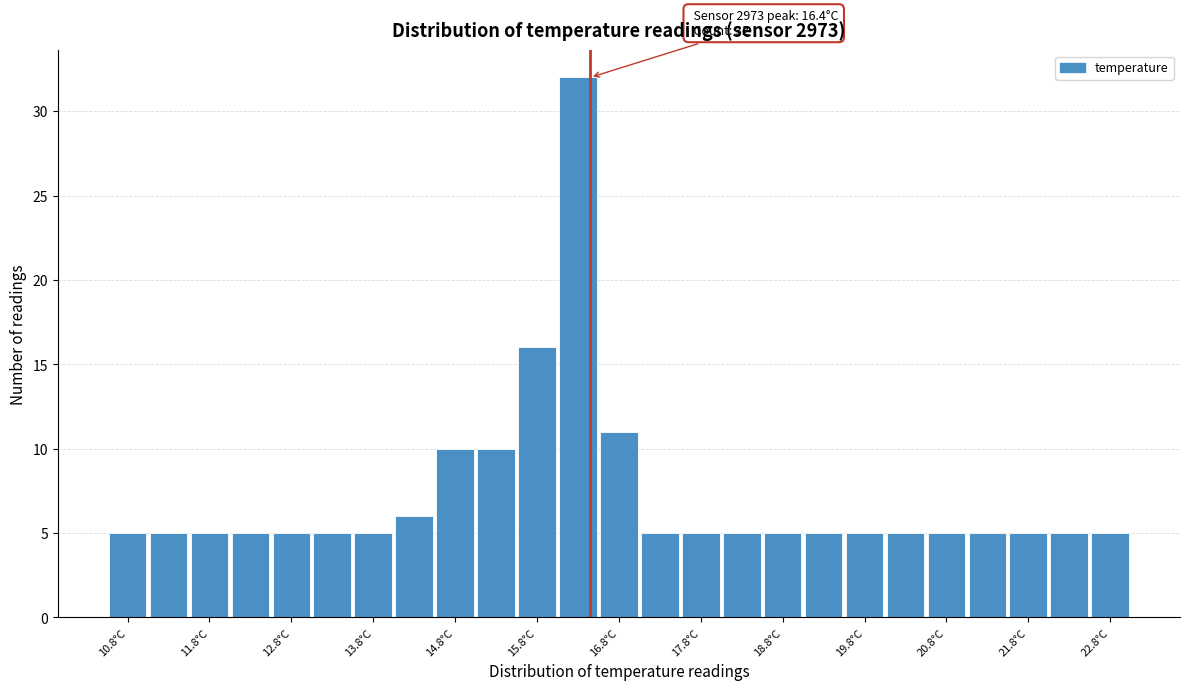

Over which range of the x-axis is the bar tallest?

16.0 to 16.5